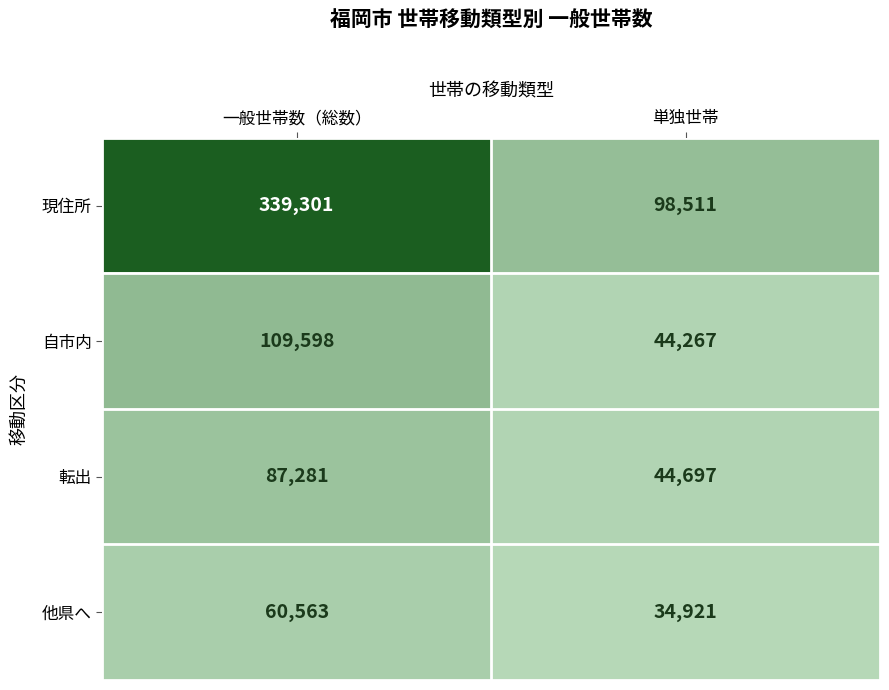

What is the sum of the 転出 values at 一般世帯数（総数） and 単独世帯?

131978